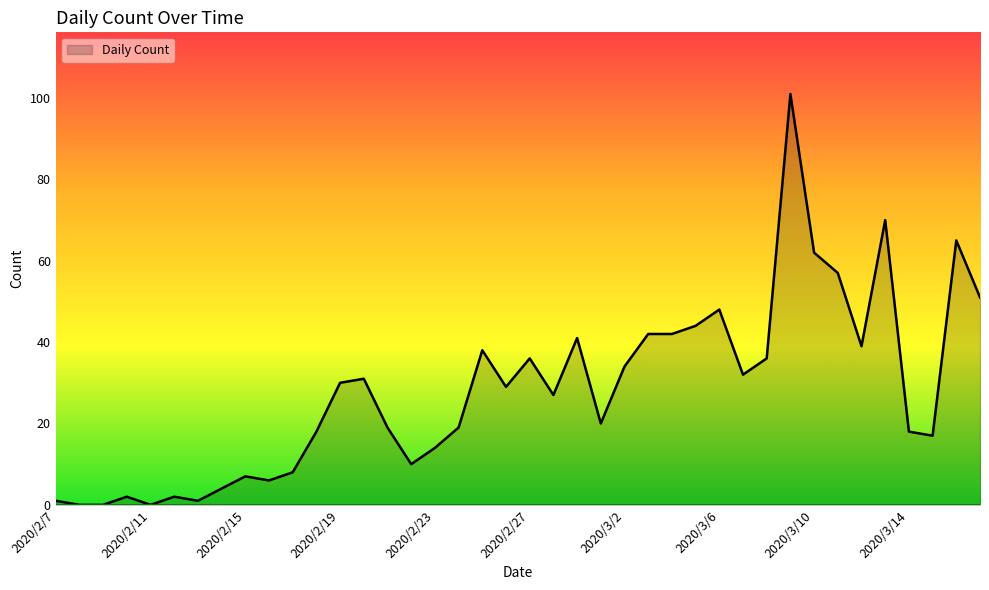

What is the difference between the maximum and minimum values?

101